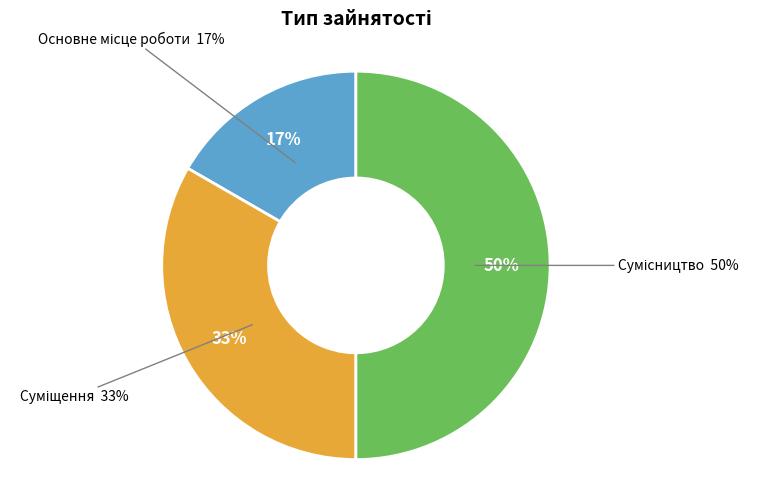

Which slice is the smallest?

Основне місце роботи